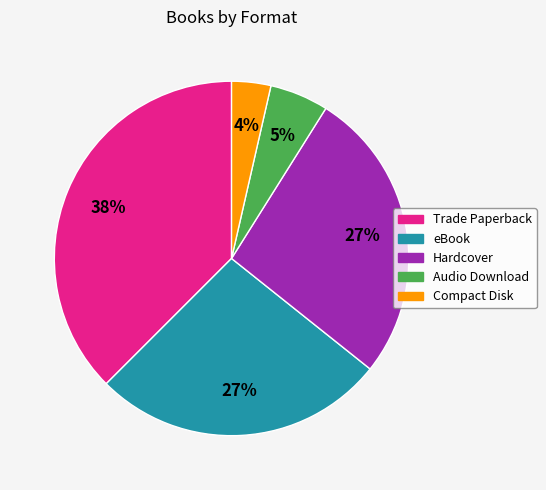

How many slices are in this pie chart?

5